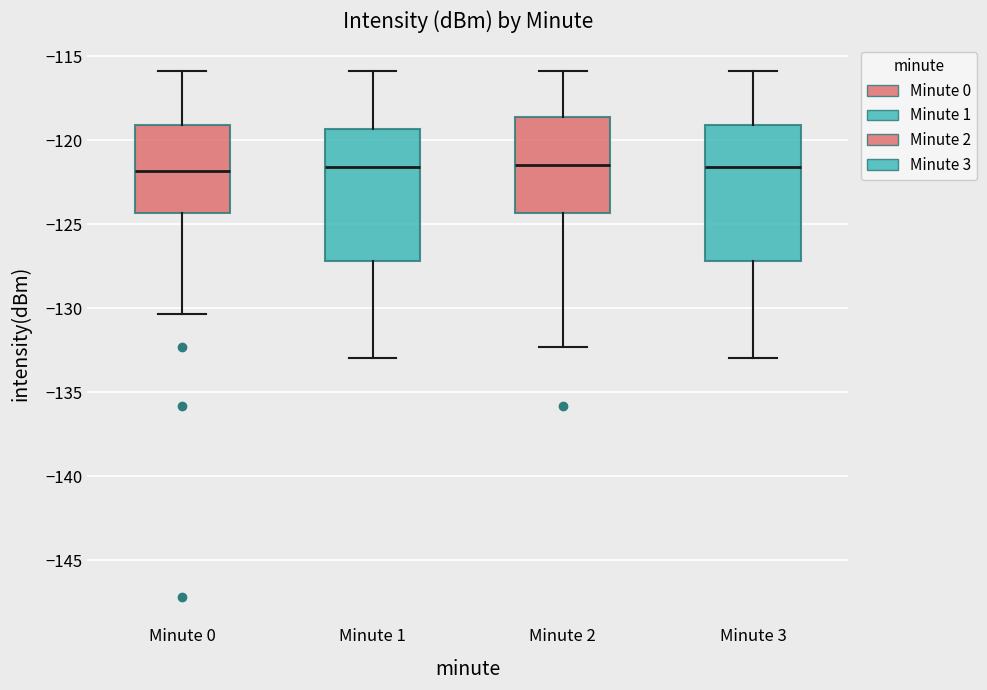

Reading left to right, transcribe this box plot: for each box, give where its median line is, the range the box spans, and where its two whiskers end, as read against the y-axis. The values are not printed on the chart, so give them approximately, as read against the axis.

Minute 0: median -122.0, box -124.5 to -119.0, whiskers -130.5 to -116.0
Minute 1: median -121.5, box -127.0 to -119.5, whiskers -133.0 to -116.0
Minute 2: median -121.5, box -124.5 to -118.5, whiskers -132.5 to -116.0
Minute 3: median -121.5, box -127.0 to -119.0, whiskers -133.0 to -116.0